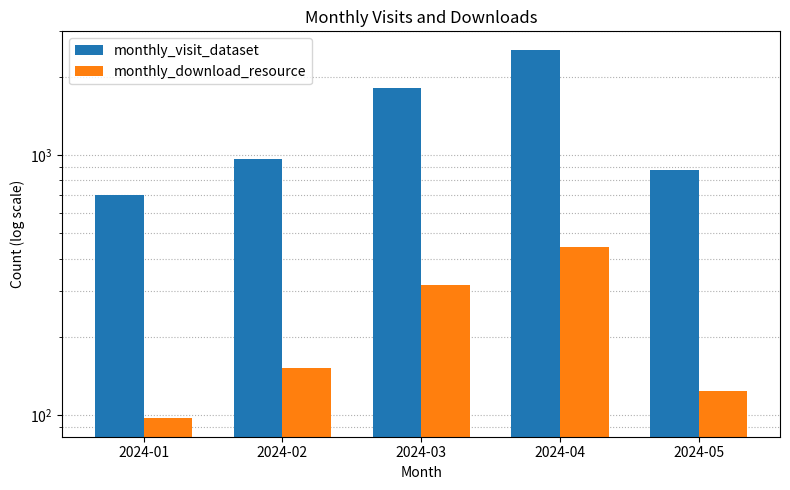

Which category has the highest value in the monthly_download_resource series?

2024-04